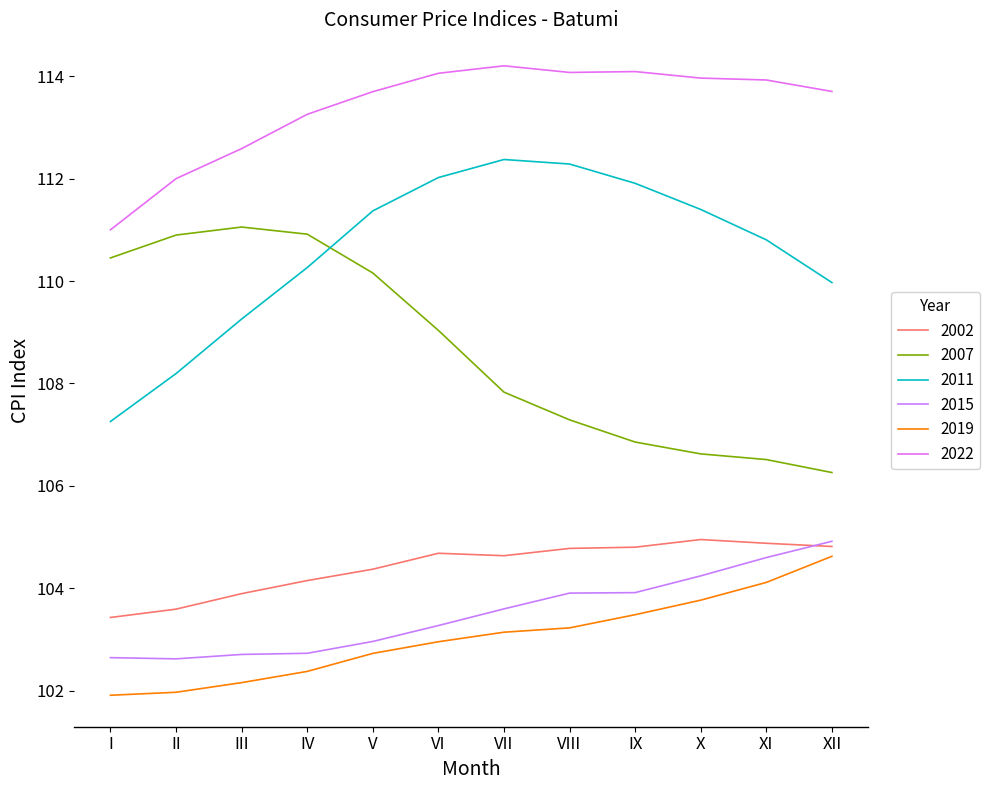

True or false: 2007 has a value of 107.3 at VIII.

True